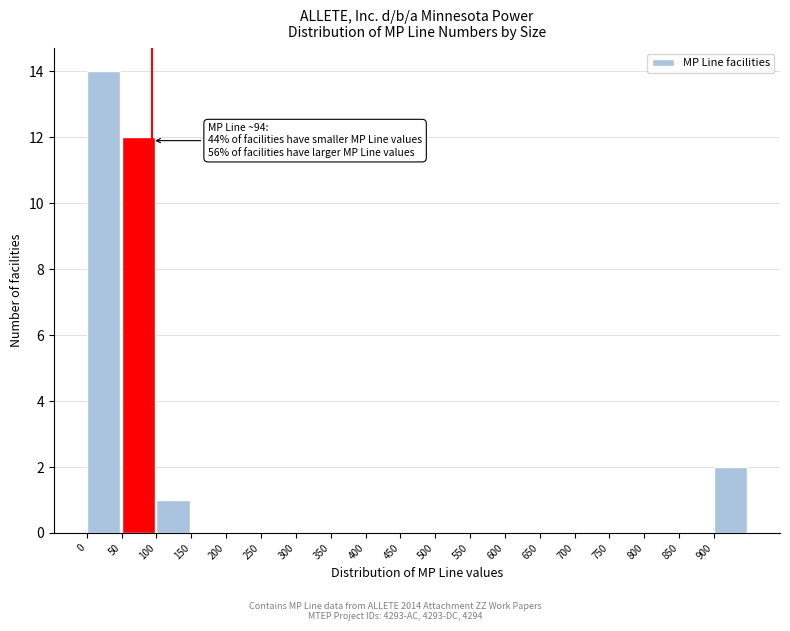

Over which range of the x-axis is the bar tallest?

0 to 50